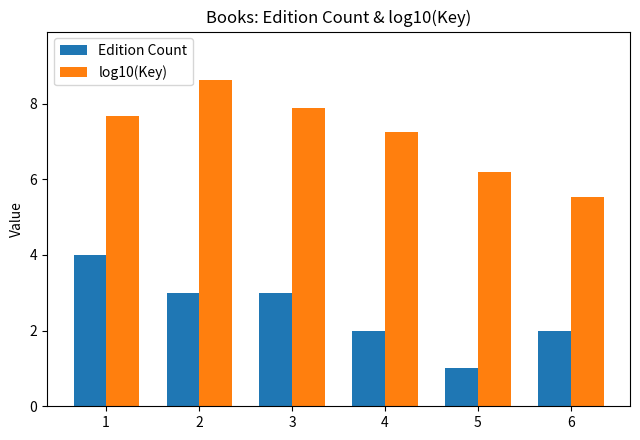

How many Edition Count values are between 2 and 3?

4